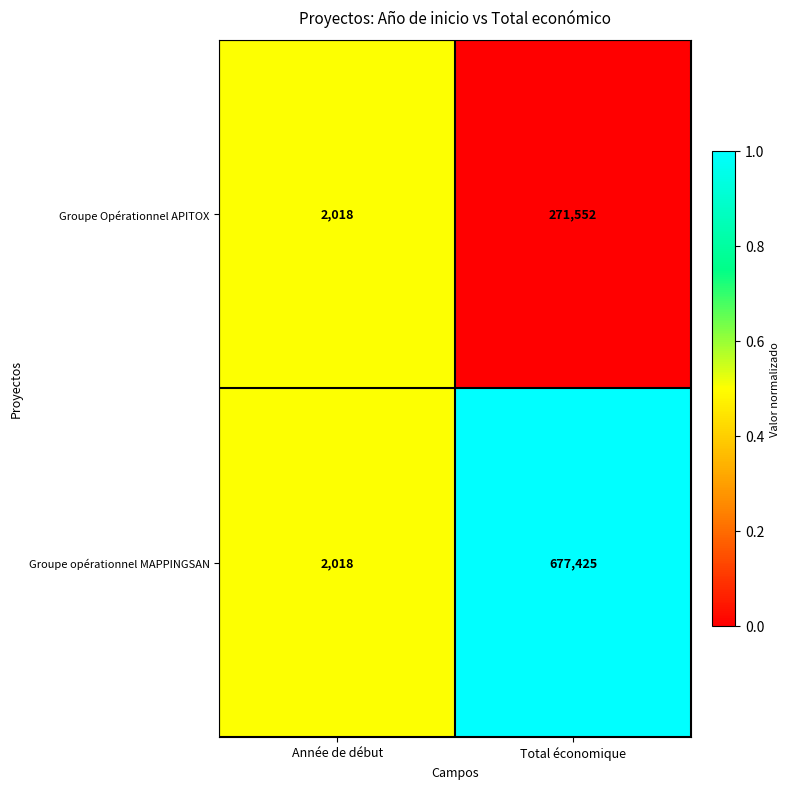

What is the greatest value displayed?

677425